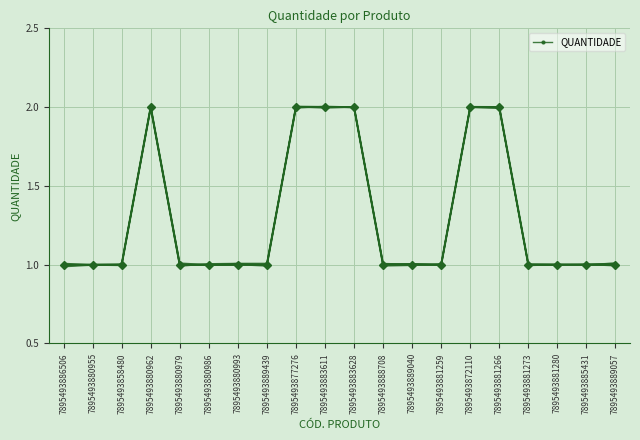

What is the minimum value shown in the chart?

1